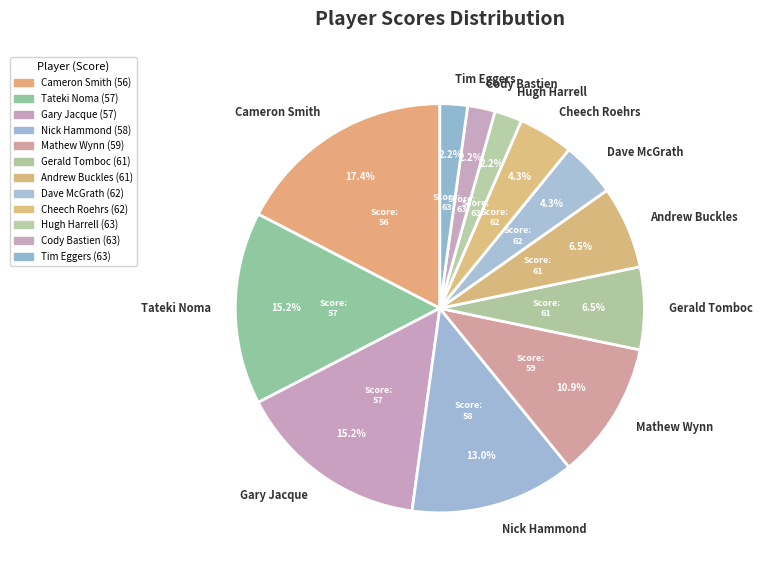

Which category has the biggest portion of the pie?

Cameron Smith